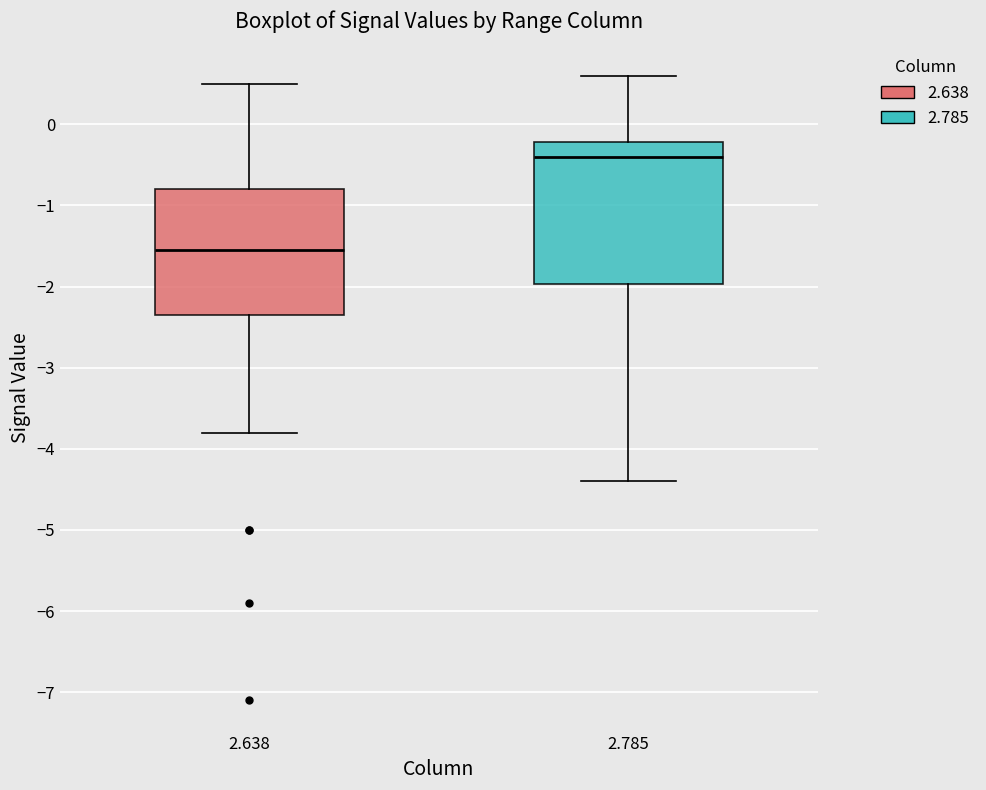

Comparing the boxes themselves (not the whiskers), which one is the tallest?

2.785